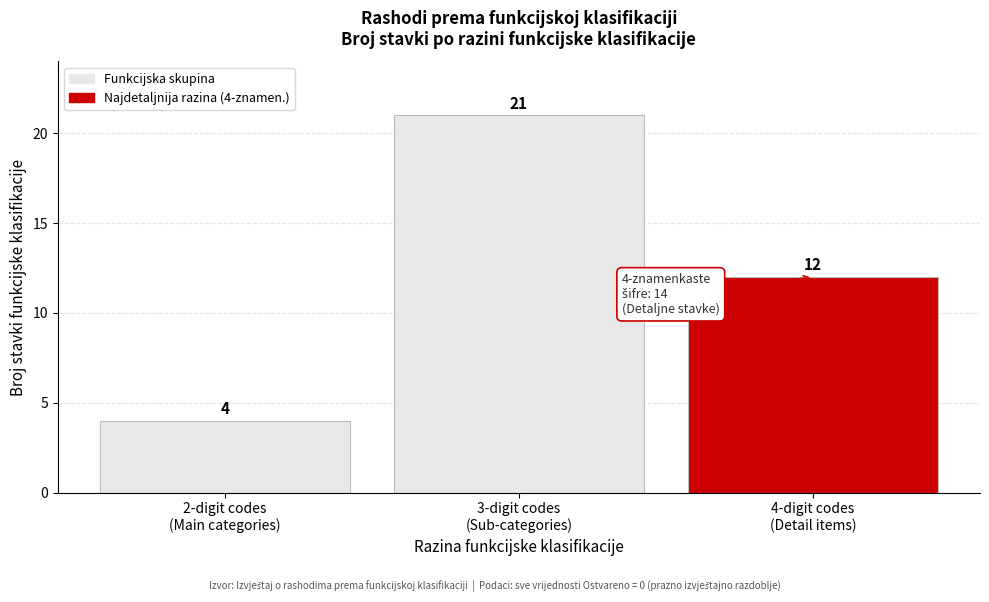

Reading right to left, extract all data points from this chart.

12	21	4